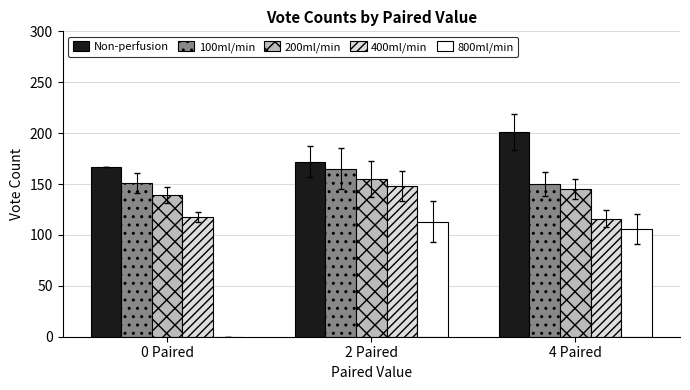

The value of Non-perfusion at 0 Paired is 167. True or false?

True